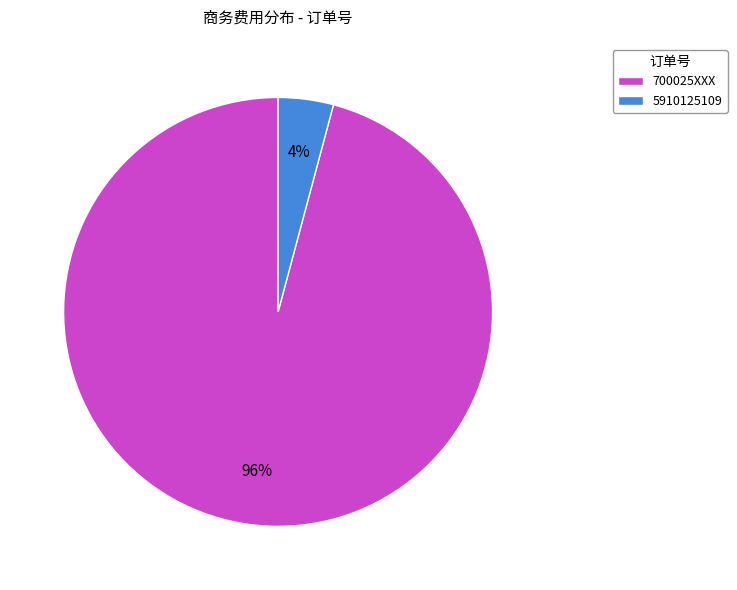

Between 5910125109 and 700025XXX, which is larger?

700025XXX